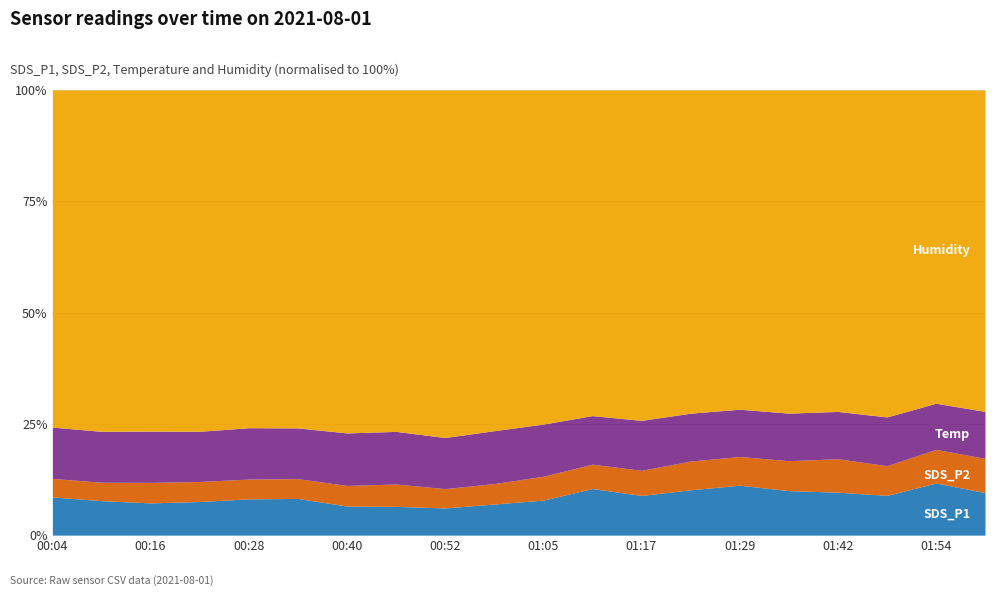

How many lines are shown in the chart?

4